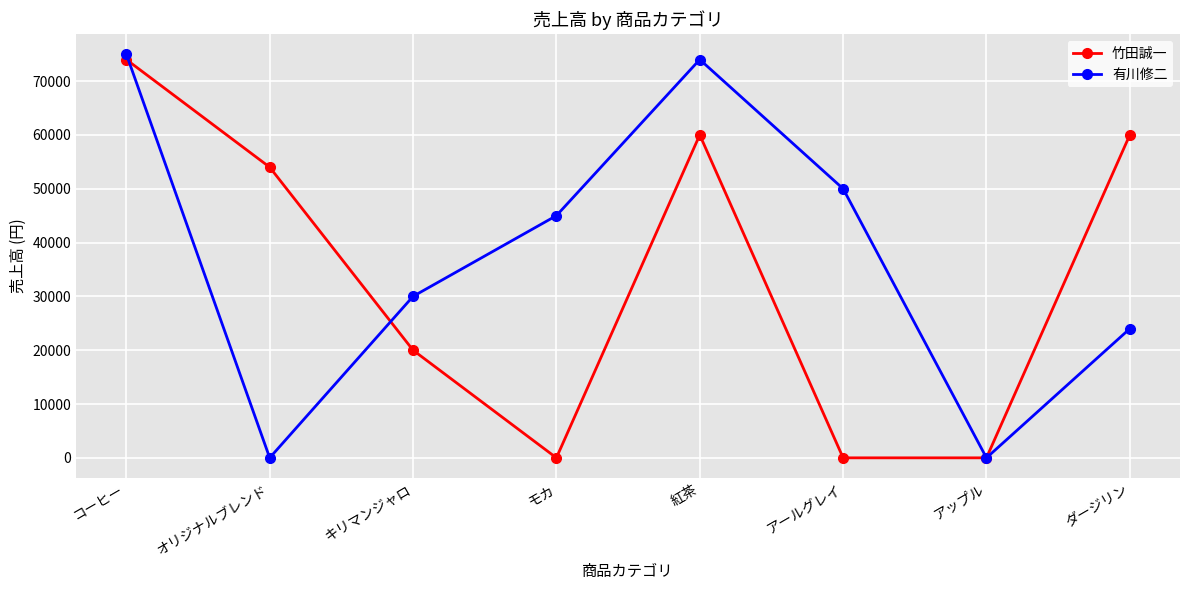

The 有川修二 series shows 48747 at オリジナルブレンド. True or false?

False